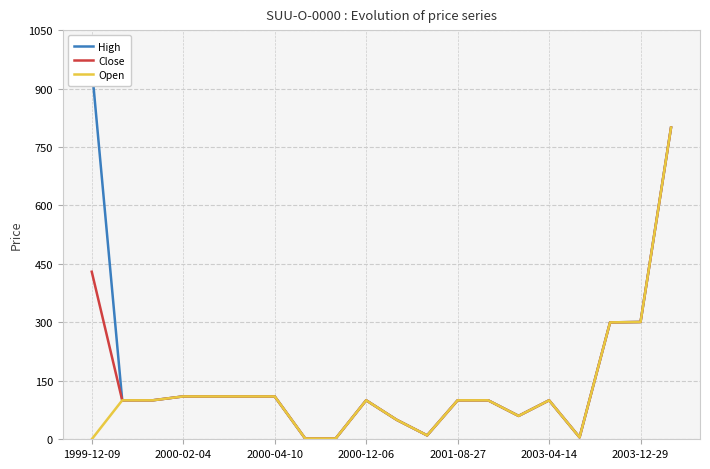

True or false: High and Open intersect in this chart.

False